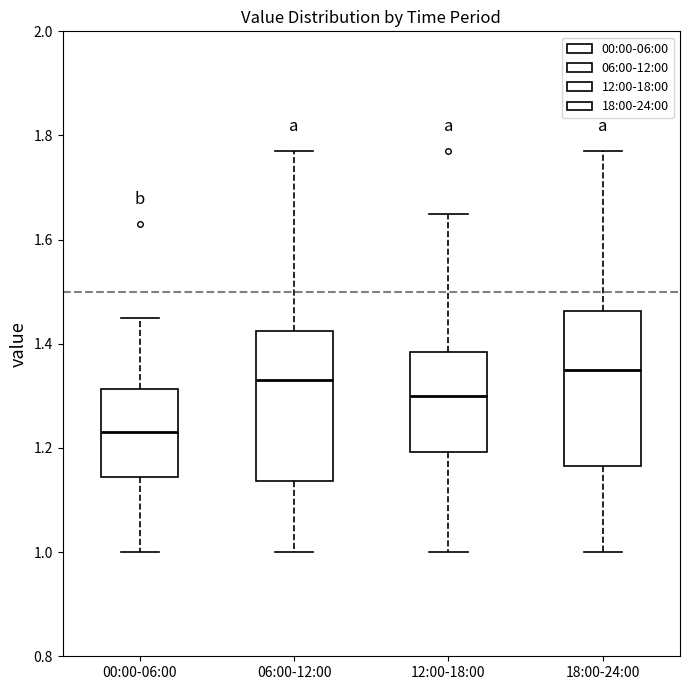

Reading left to right, read every box against the y-axis: the position of its median line, the range the box covers, and the ends of its whiskers. The values are not printed on the chart, so give them approximately, as read against the axis.

00:00-06:00: median 1.24, box 1.14 to 1.32, whiskers 1.00 to 1.46
06:00-12:00: median 1.34, box 1.14 to 1.42, whiskers 1.00 to 1.78
12:00-18:00: median 1.30, box 1.20 to 1.38, whiskers 1.00 to 1.66
18:00-24:00: median 1.36, box 1.16 to 1.46, whiskers 1.00 to 1.78